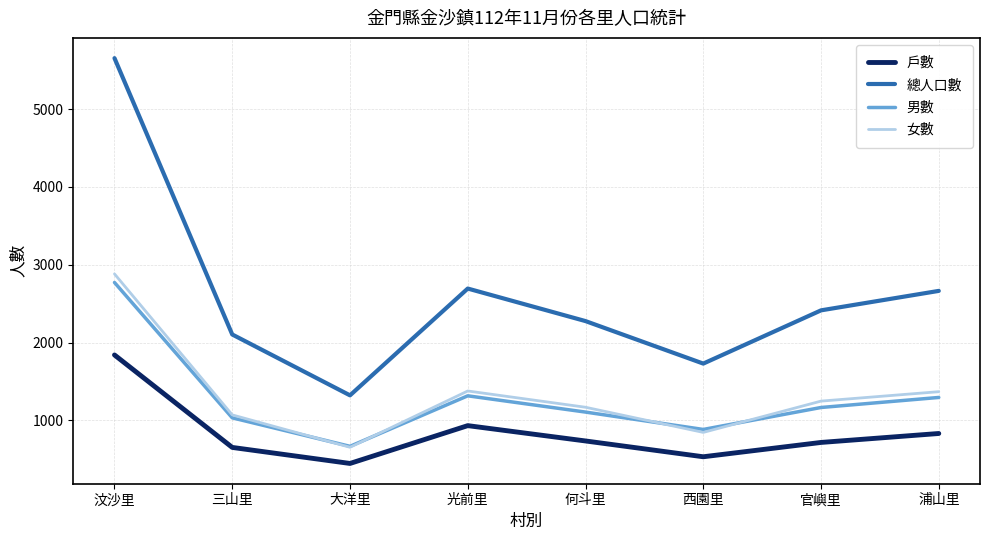

What is the smallest value displayed?

447